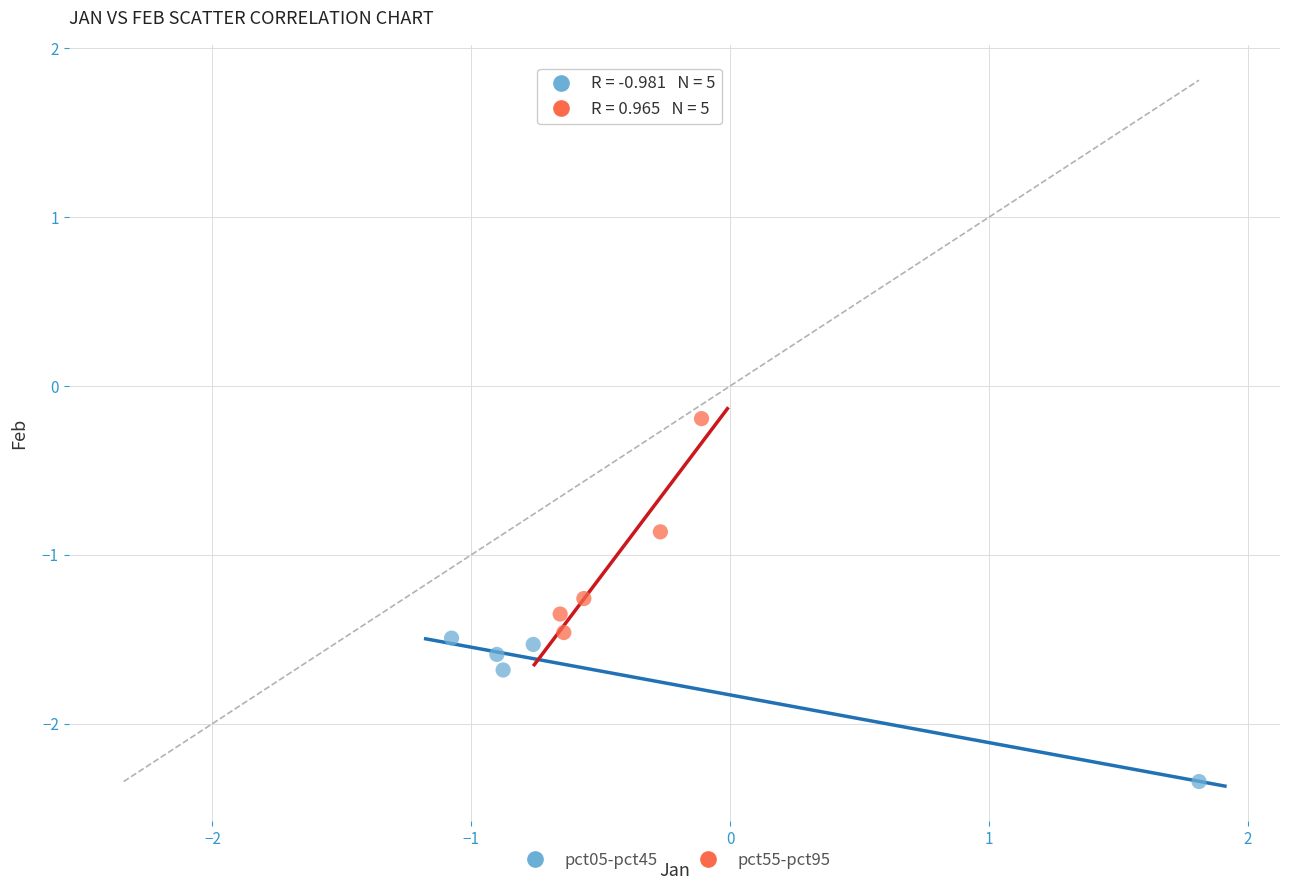

Which series contains the highest Y value?

pct55-pct95